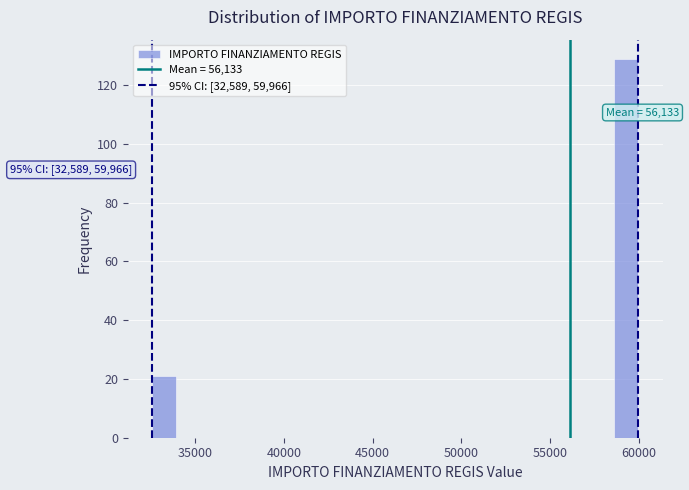

Around what value on the x-axis is the tallest bar? Give the approximate position of its centre, as read against the axis.

59500